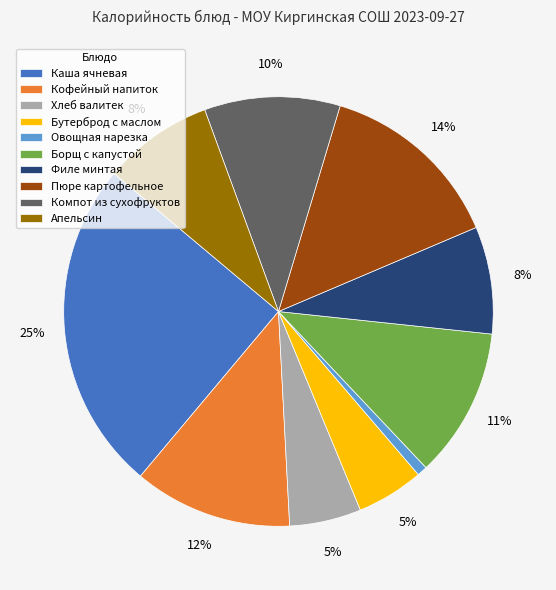

Is it true that Каша ячневая is 25% of the pie?

True